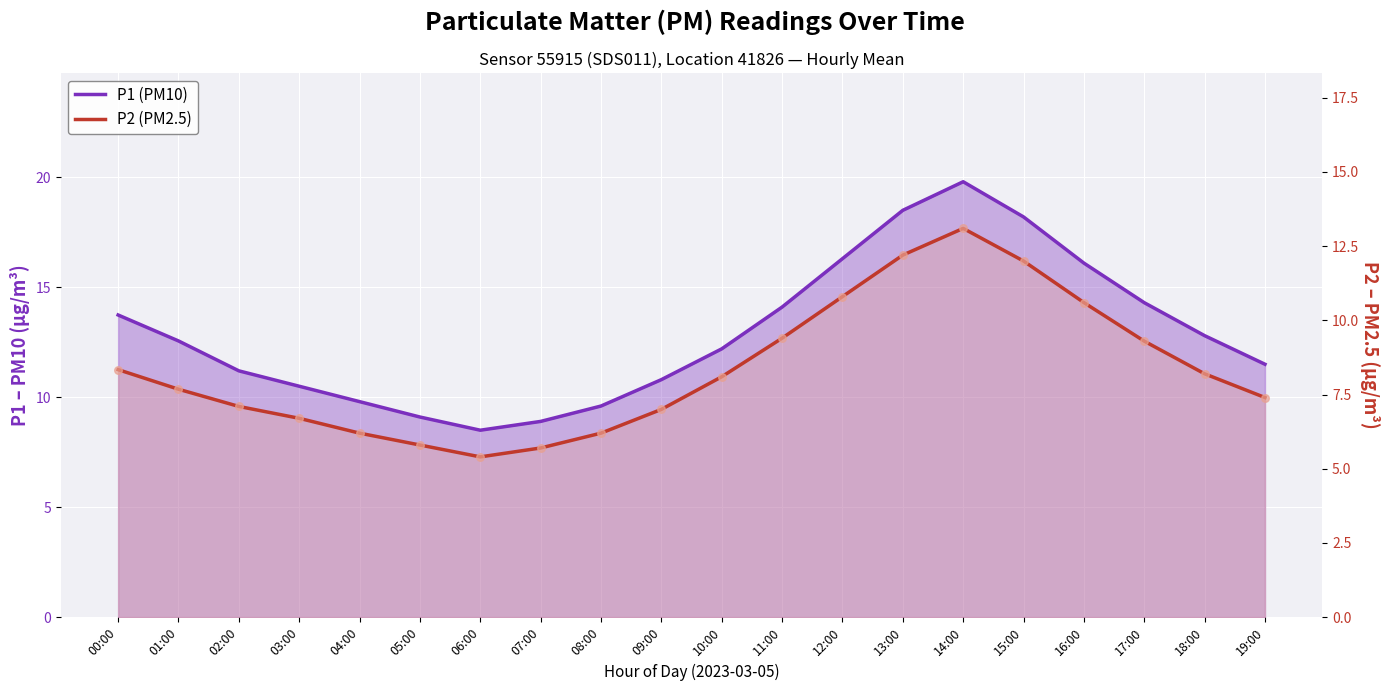

What is the total value across all series at 18:00?

21.0